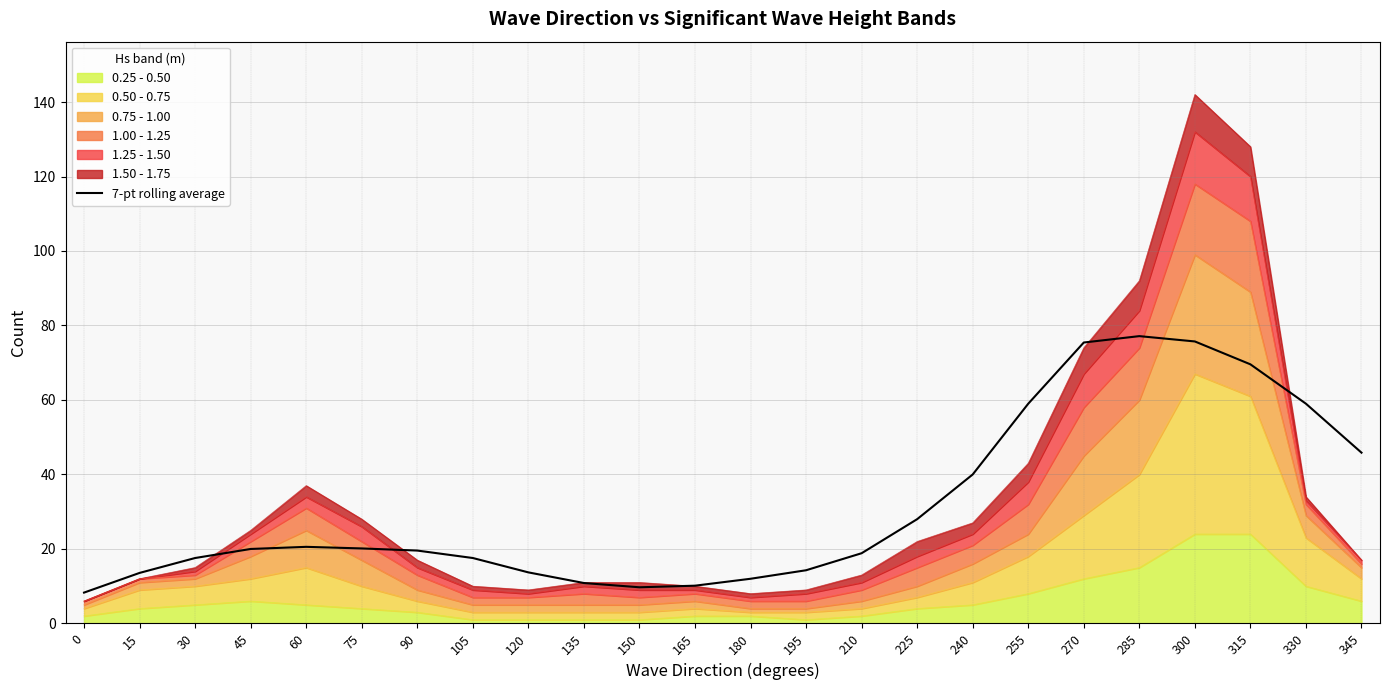

What is the ratio of the value at 165 to the value at 300?

0.1